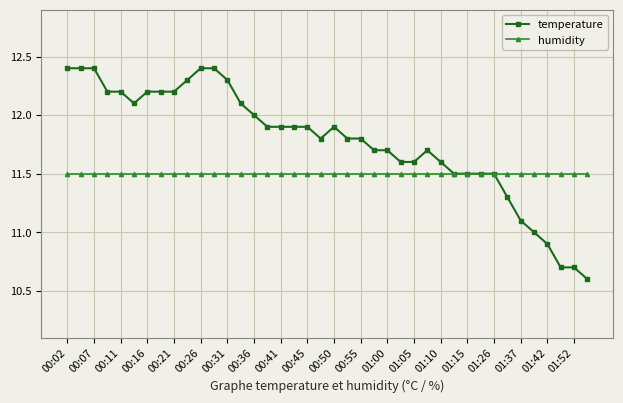

Rank the series by their maximum value, from lowest to highest.

humidity, temperature